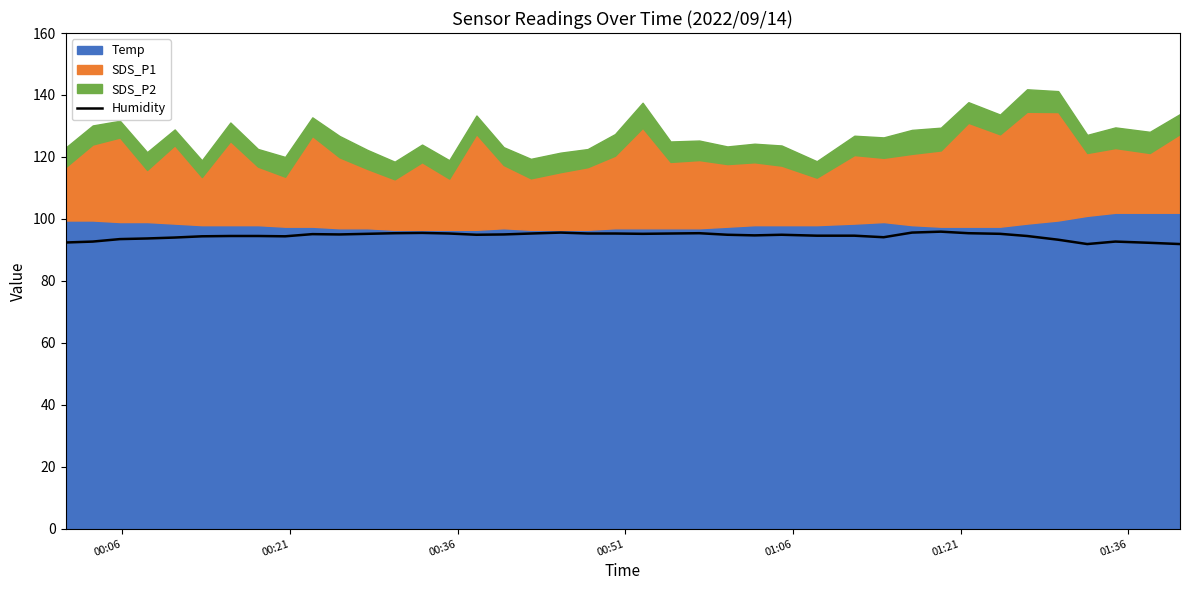

What is the minimum value for Humidity?

91.9